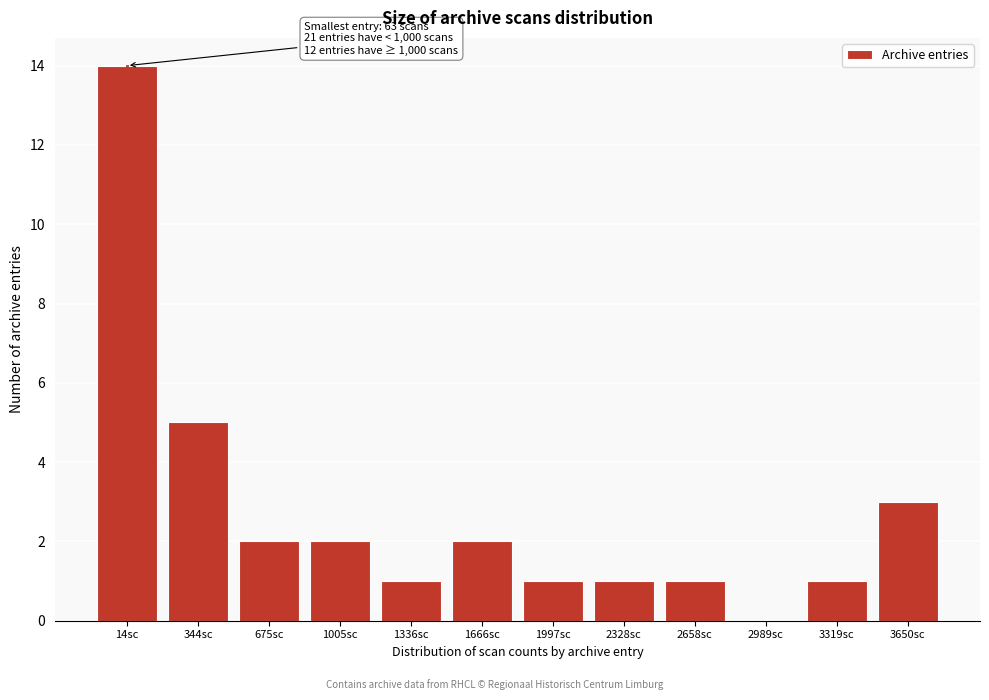

Reading left to right, what are all the values shown in this chart?

14sc=14	344sc=5	675sc=2	1005sc=2	1336sc=1	1666sc=2	1997sc=1	2328sc=1	2658sc=1	2989sc=0	3319sc=1	3650sc=3